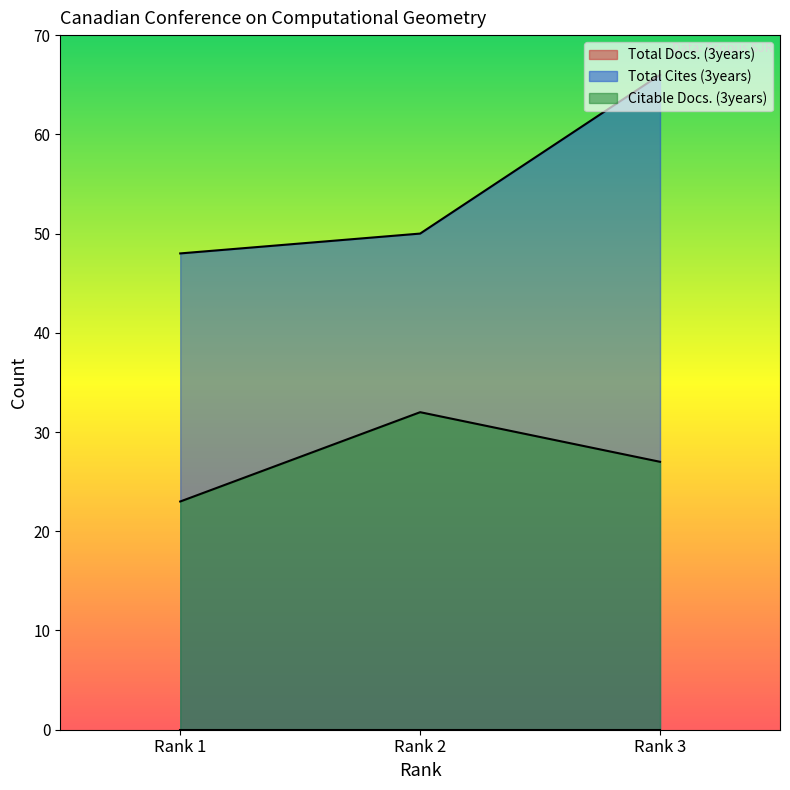

Where is Total Cites (3years) nearest to the value 57?

Rank 2